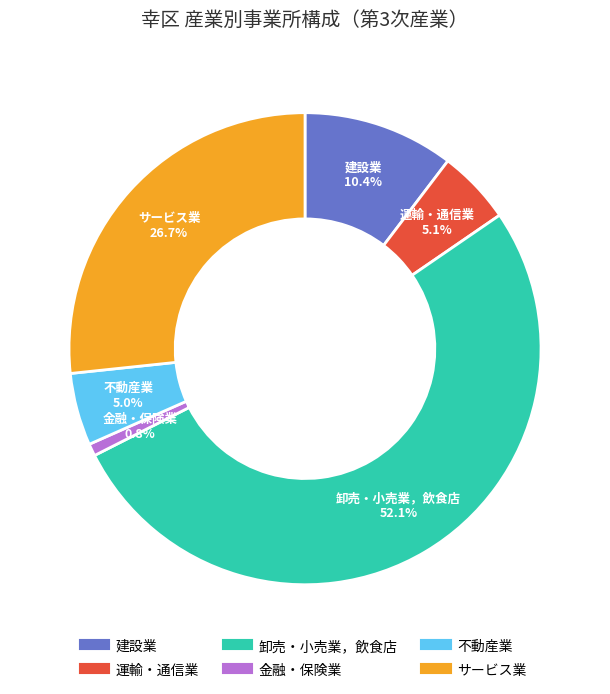

Combined, do 建設業 and 不動産業 account for over 50%?

No